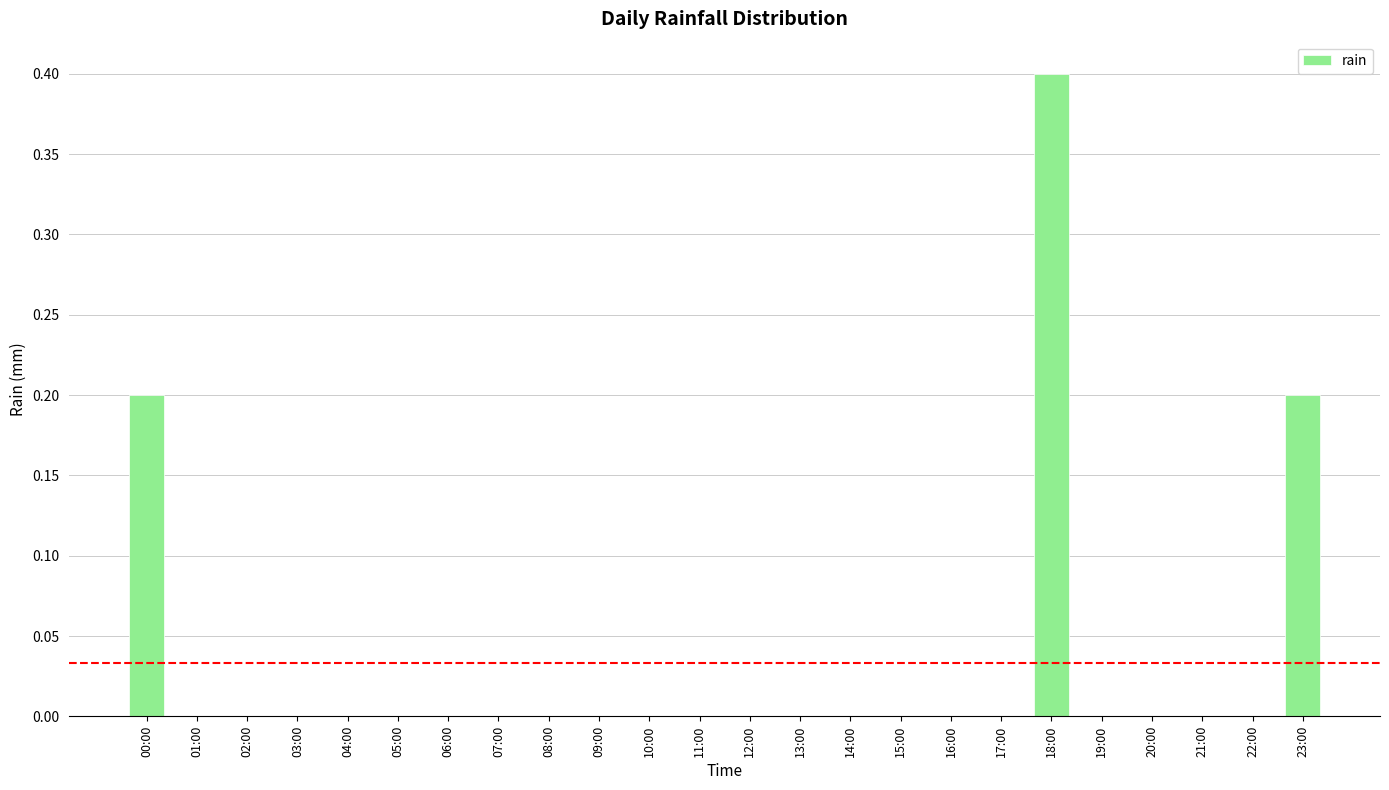

What is the sum of all values?

0.8